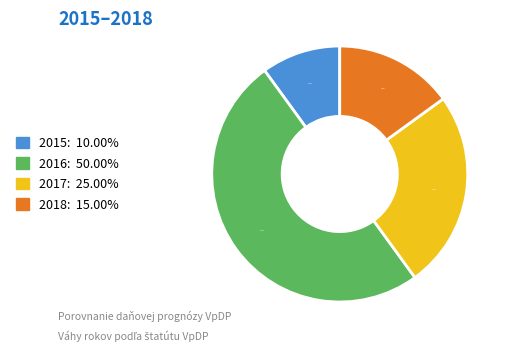

The 2016 slice represents 35% of the pie. True or false?

False